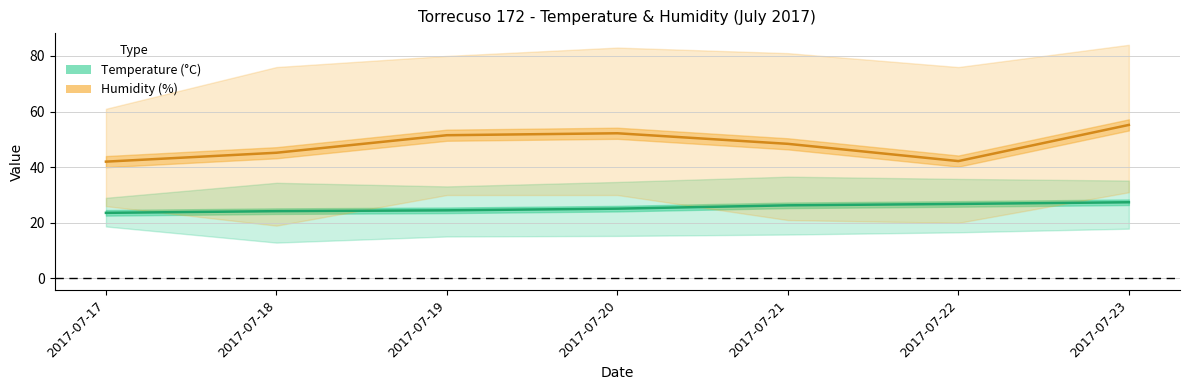

The value of Umid MED at 2017-07-20 is 52.2. True or false?

True